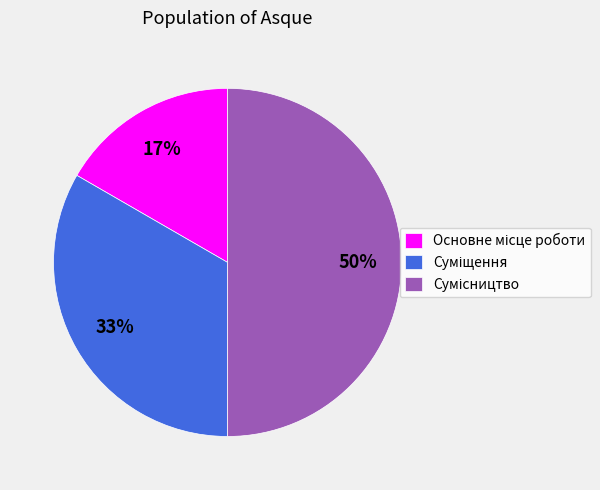

How many segments does this pie chart have?

3